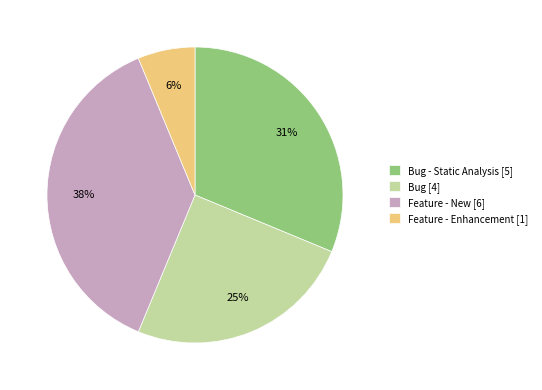

To the nearest percent, what is the combined percentage of Feature - New [6] and Feature - Enhancement [1]?

44%